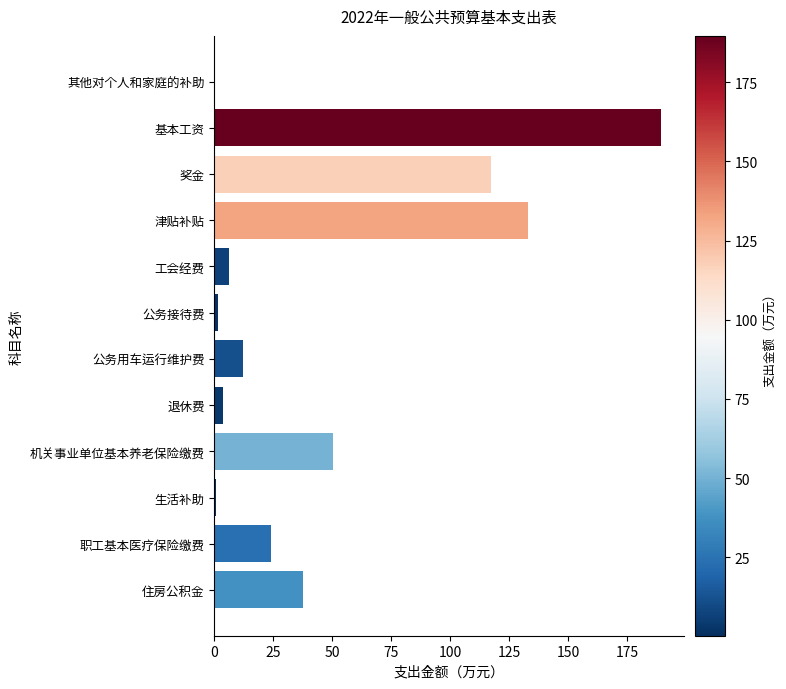

What is the sum of all values?

576.7